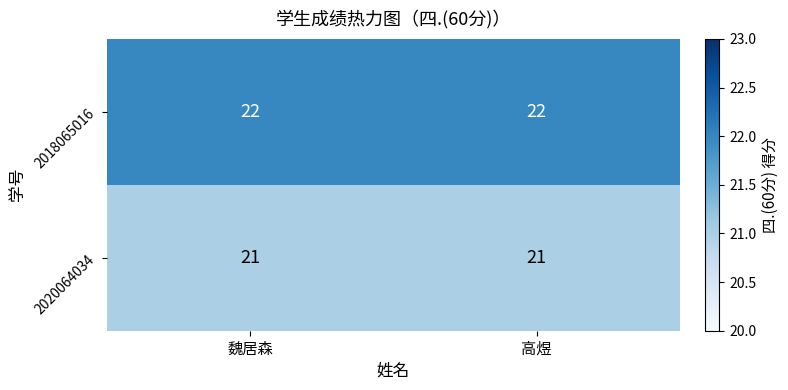

Is the value of 2018065016 at 魏居森 greater than the value of 2020064034 at 魏居森?

Yes